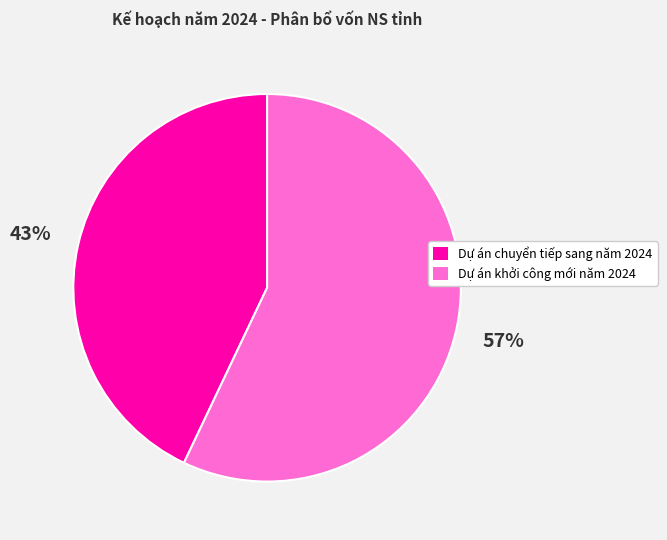

To the nearest percent, what portion does Dự án khởi công mới năm 2024 represent?

57%